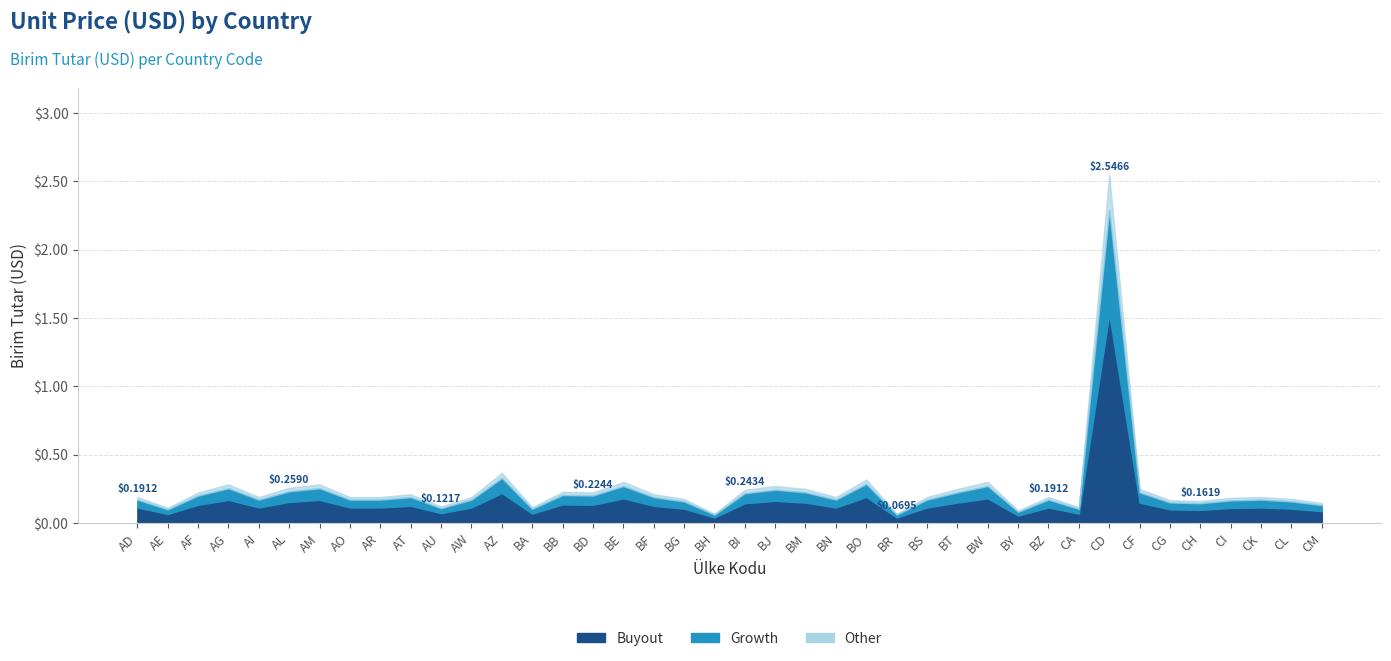

What is the label of the 26th point from the right?

BB